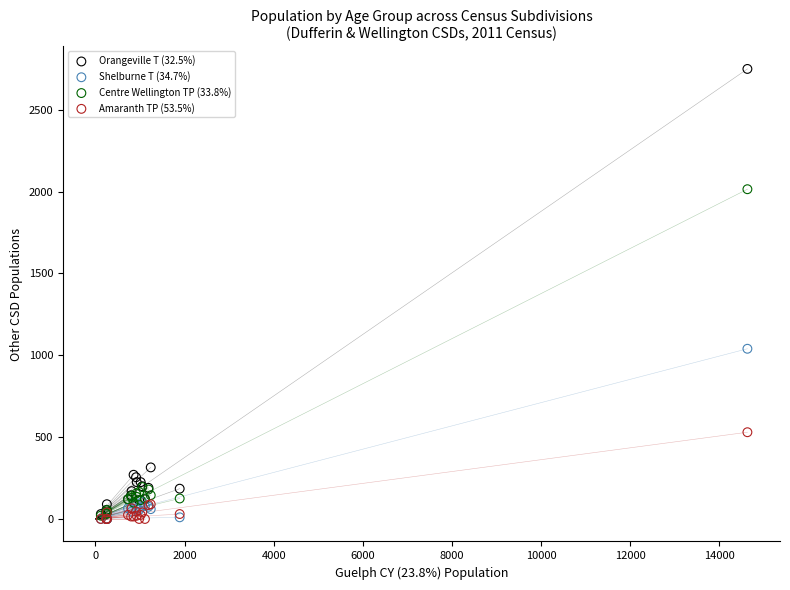

Across all series, what Y value is closest to 1375?

1040